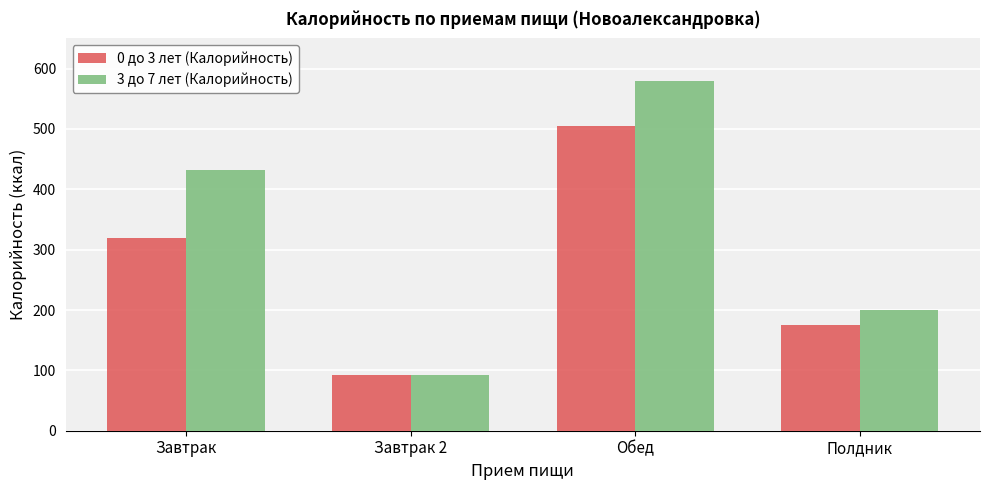

Which series has the largest range (max minus min)?

3 до 7 лет (Калорийность)